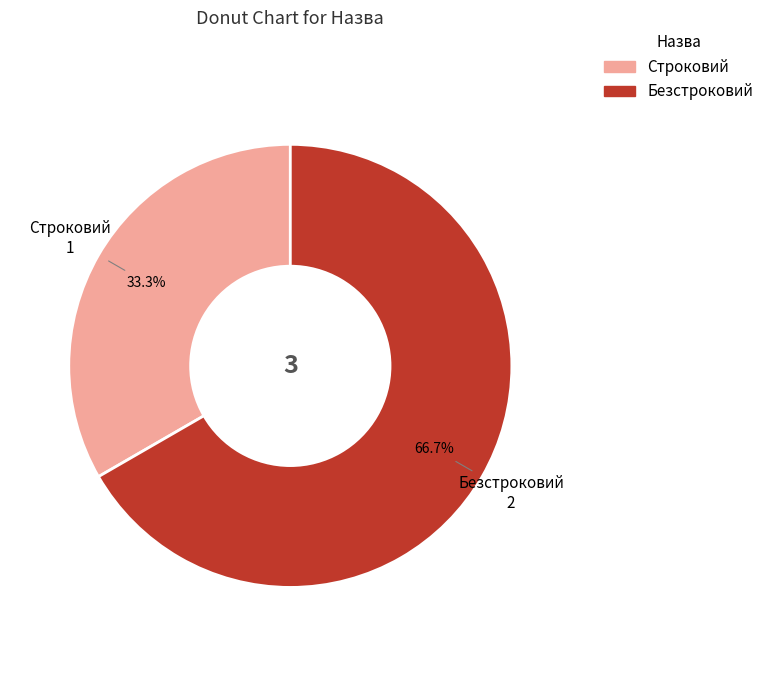

To the nearest percent, what percentage of the pie is Строковий?

33%